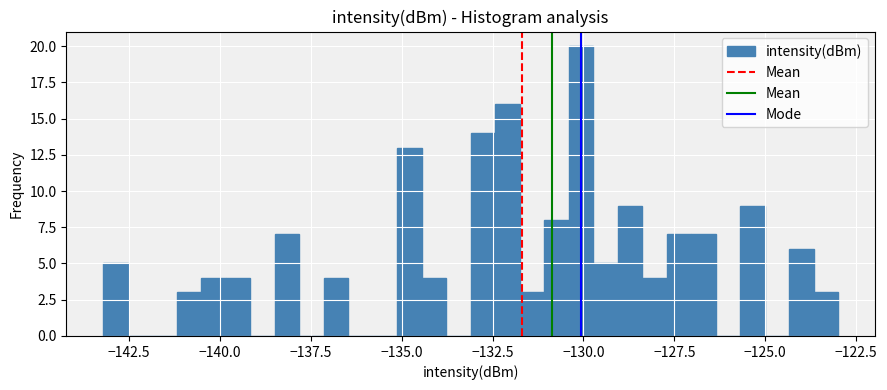

Read against the x-axis, roughly where is the centre of the tallest bar?

-130.0